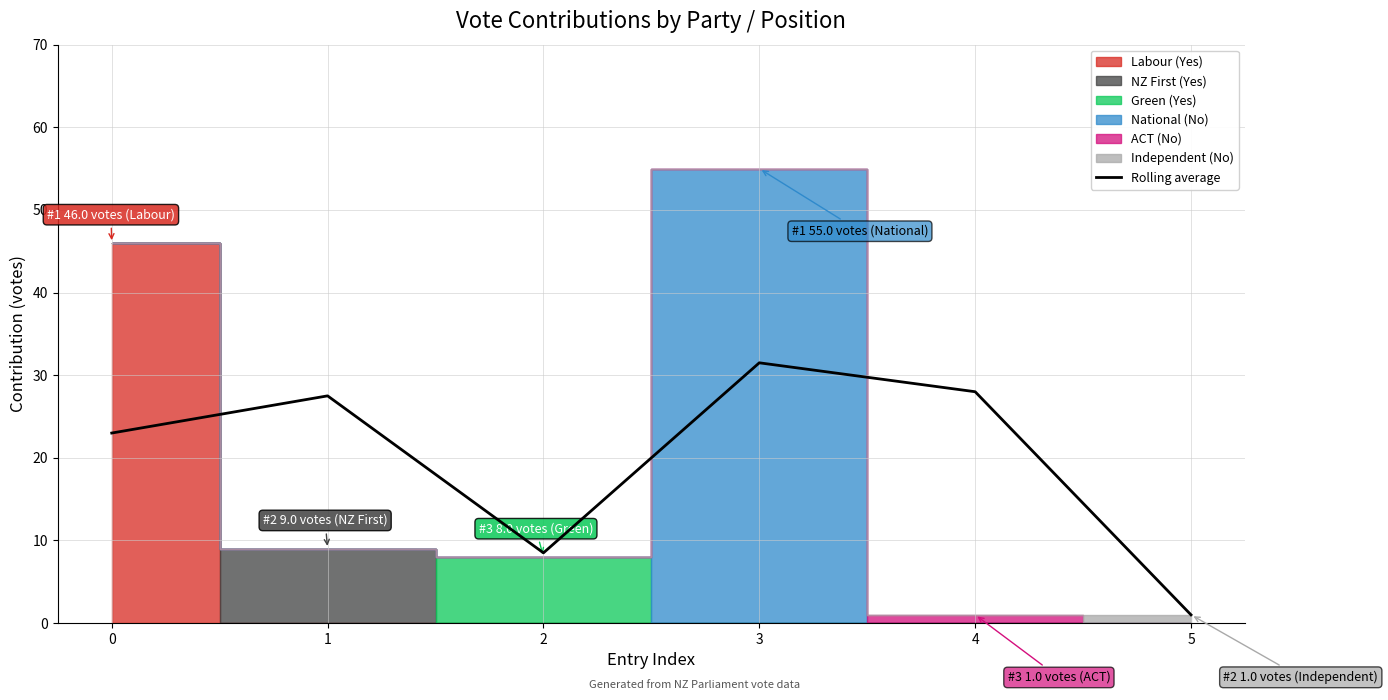

The value at 5 is 1.0. True or false?

True